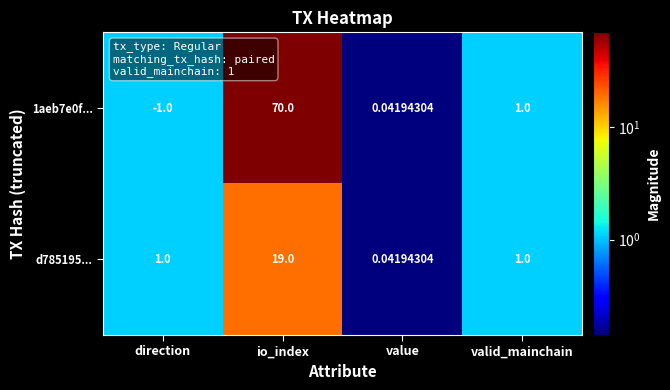

At which label does d785195... reach its peak?

io_index